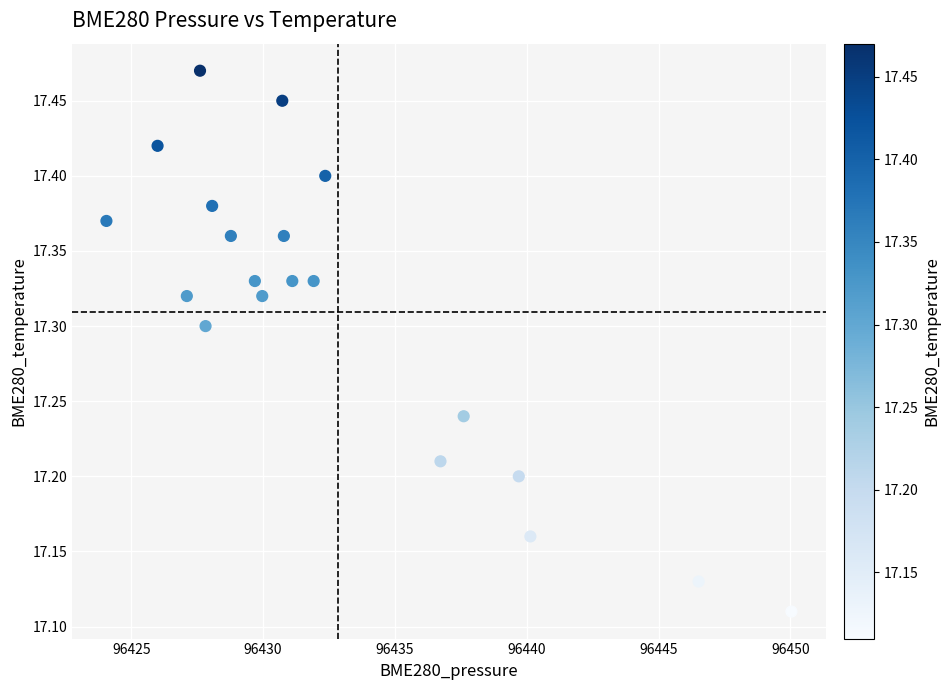

What is the range of Y values (max minus min)?

0.4